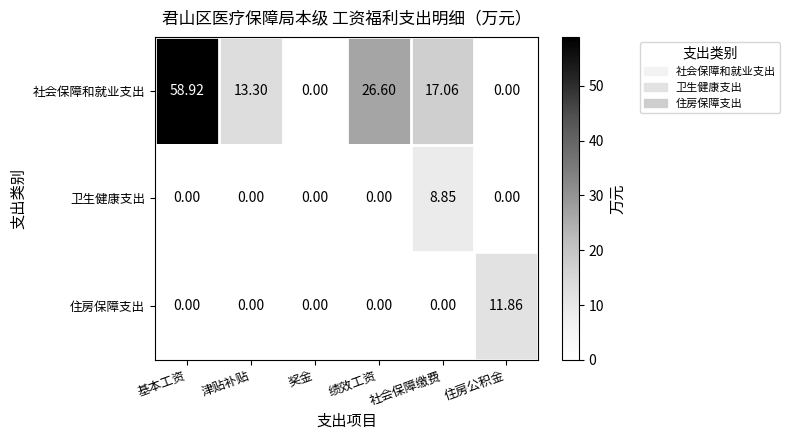

At which label is 社会保障和就业支出 closest to 29?

绩效工资